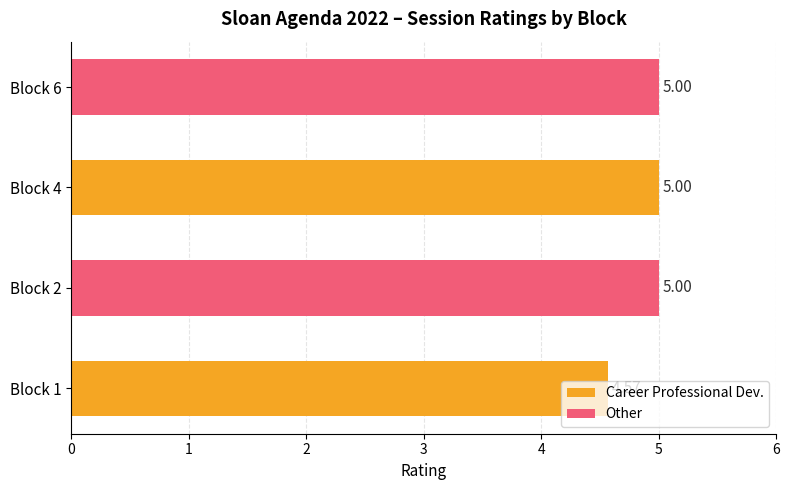

Which series has the widest spread of values?

Career Professional Dev.